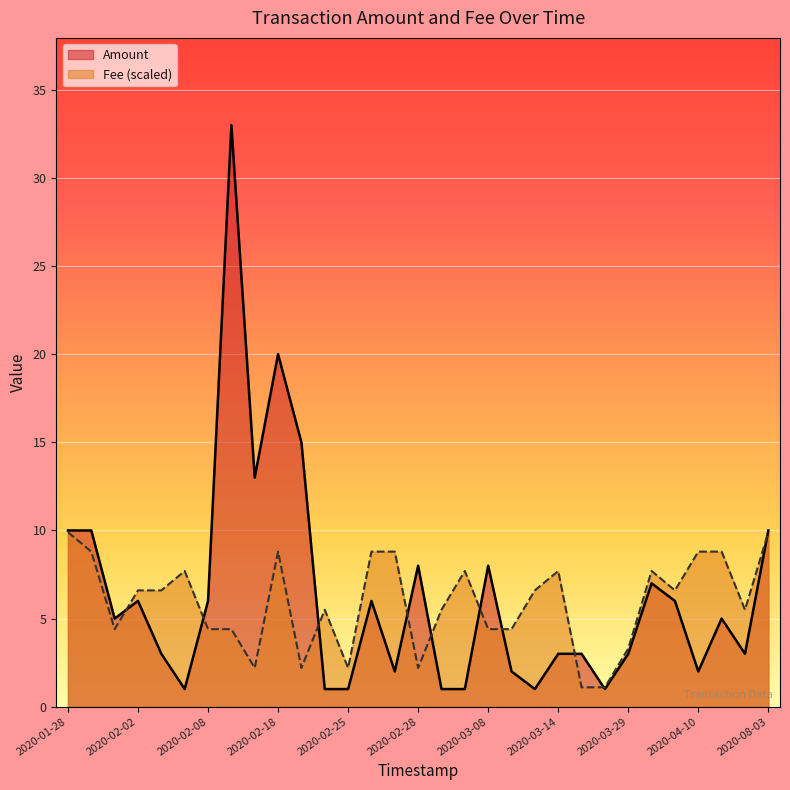

Which series changed the most between 2020-02-01 and 2020-02-26?

Amount